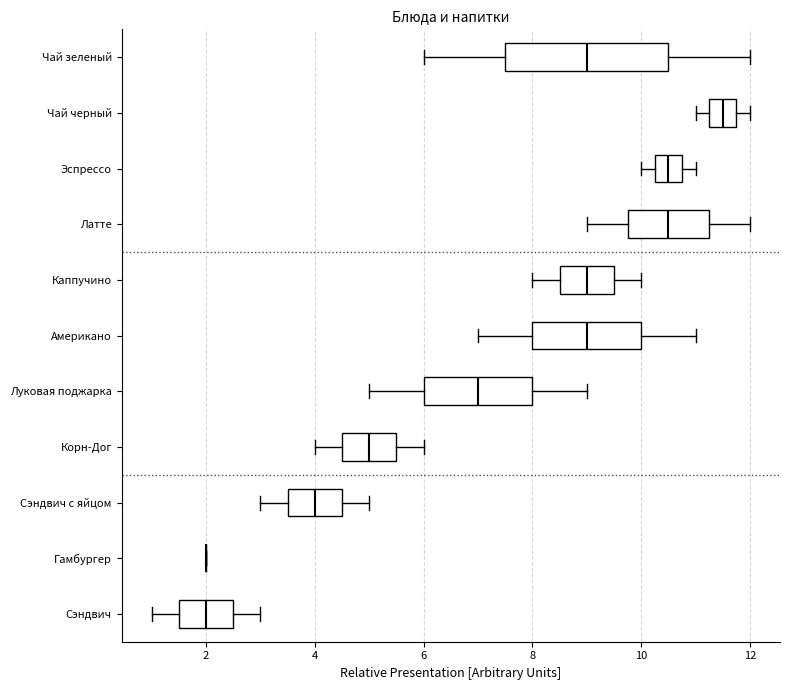

Reading bottom to top, transcribe this box plot: for each box, give where its median line is, the range the box spans, and where its two whiskers end, as read against the x-axis. The values are not printed on the chart, so give them approximately, as read against the axis.

Сэндвич: median 2.0, box 1.6 to 2.6, whiskers 1.0 to 3.0
Гамбургер: box collapsed to a line at 2.0, whiskers 2.0 to 2.0
Сэндвич с яйцом: median 4.0, box 3.6 to 4.6, whiskers 3.0 to 5.0
Корн-Дог: median 5.0, box 4.6 to 5.6, whiskers 4.0 to 6.0
Луковая поджарка: median 7.0, box 6.0 to 8.0, whiskers 5.0 to 9.0
Американо: median 9.0, box 8.0 to 10.0, whiskers 7.0 to 11.0
Каппучино: median 9.0, box 8.6 to 9.6, whiskers 8.0 to 10.0
Латте: median 10.6, box 9.8 to 11.2, whiskers 9.0 to 12.0
Эспрессо: median 10.6, box 10.2 to 10.8, whiskers 10.0 to 11.0
Чай черный: median 11.6, box 11.2 to 11.8, whiskers 11.0 to 12.0
Чай зеленый: median 9.0, box 7.6 to 10.6, whiskers 6.0 to 12.0